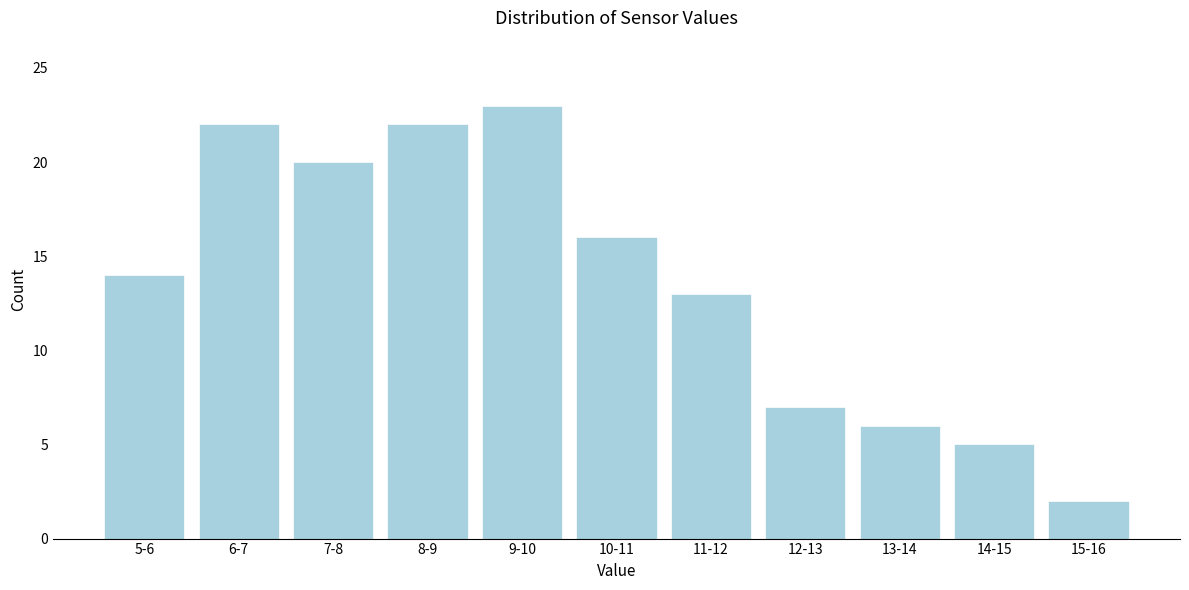

Reading right to left, extract all data points from this chart.

15-16=2	14-15=5	13-14=6	12-13=7	11-12=13	10-11=16	9-10=23	8-9=22	7-8=20	6-7=22	5-6=14